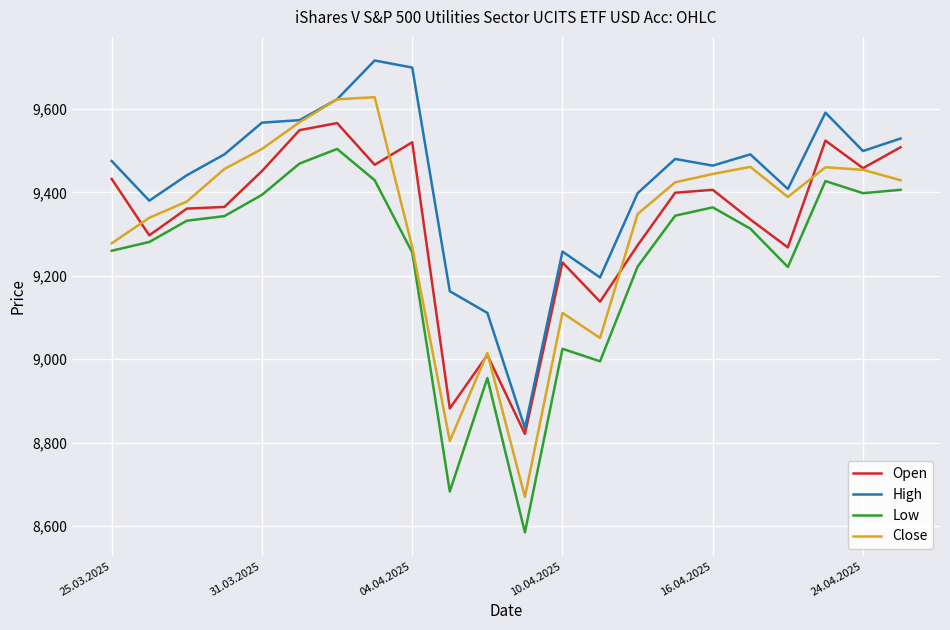

List the series in order of their peak value, highest first.

High, Close, Open, Low